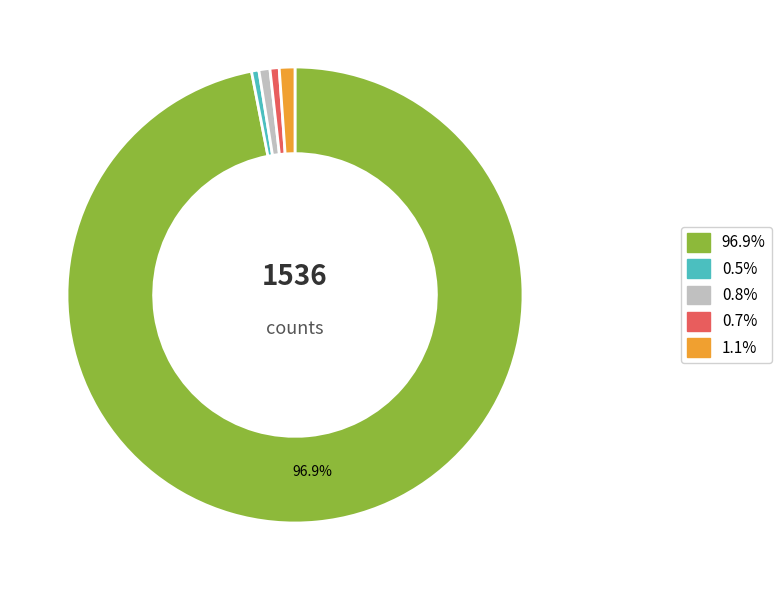

Does any single category account for the majority?

Yes